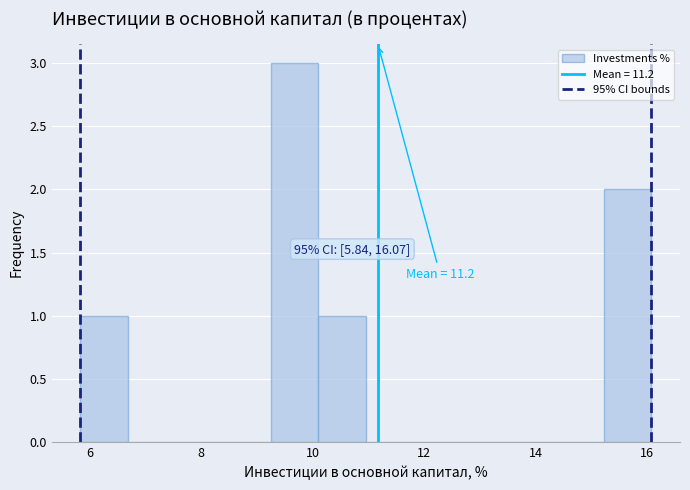

Over which range of the x-axis is the bar tallest?

9.2 to 10.2